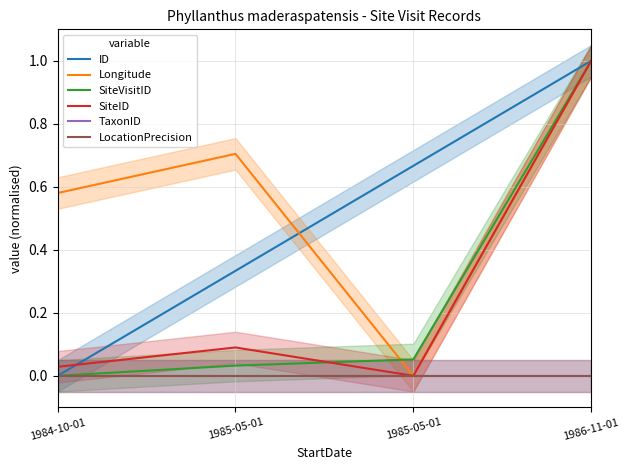

How many positive values does the SiteID series have?

3